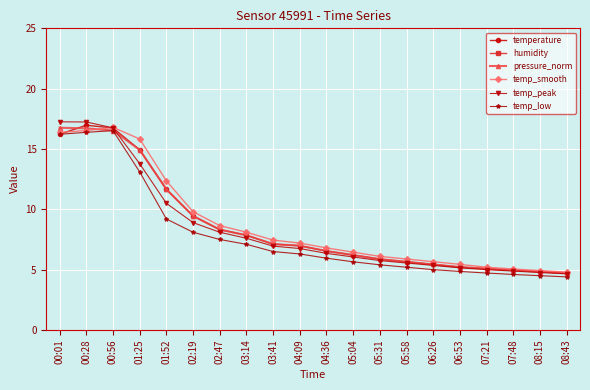

What is the approximate value of humidity at 05:58?

74.5